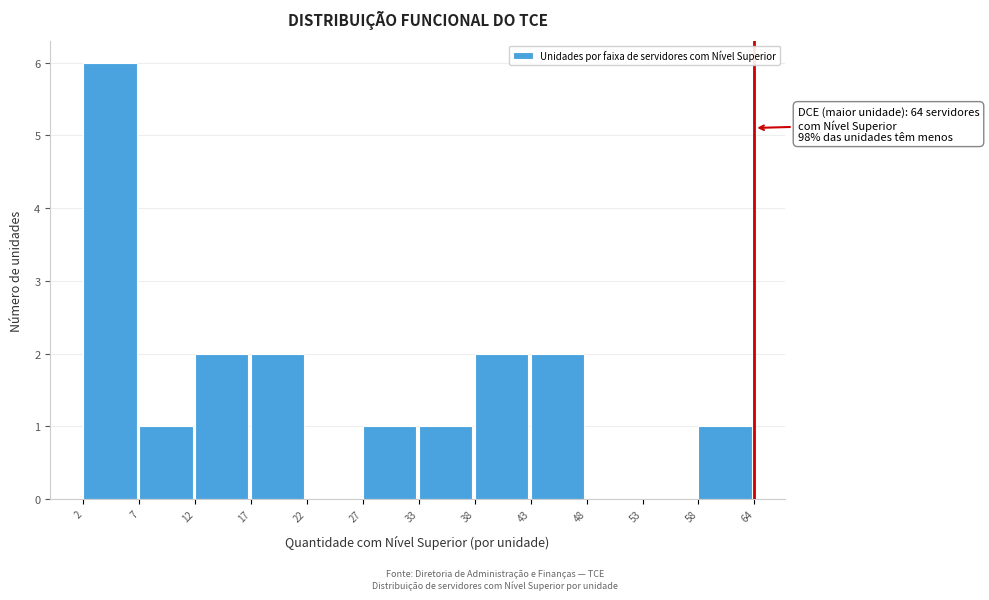

Reading right to left, transcribe all the data shown in this chart.

58=1	53=0	48=0	43=2	38=2	33=1	27=1	22=0	17=2	12=2	7=1	2=6